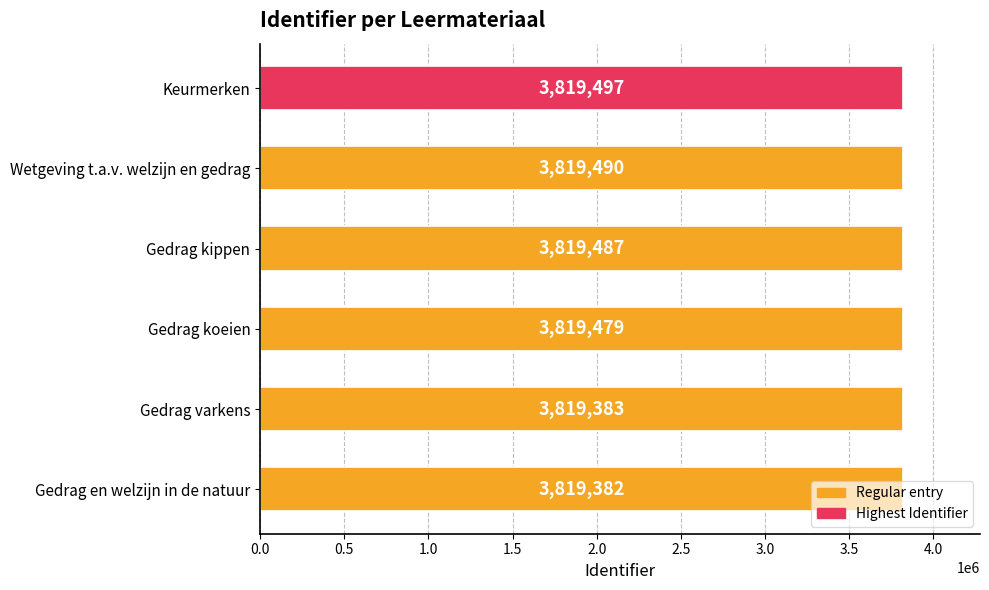

Is it true that the value at Gedrag varkens is 3819383?

True